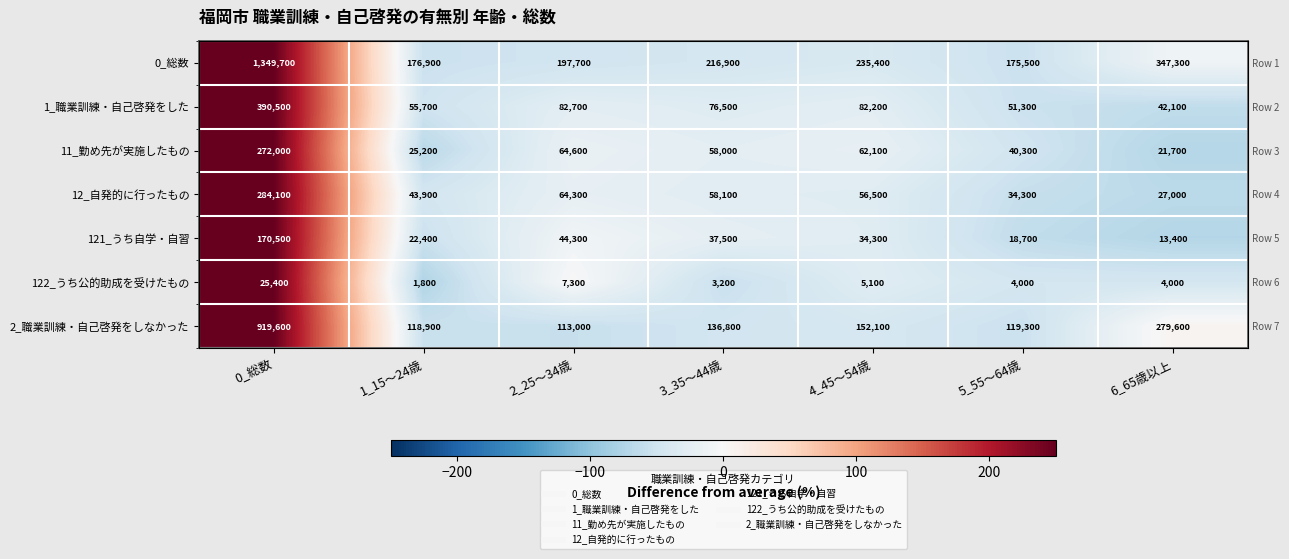

At which label does 1_職業訓練・自己啓発をした first exceed -31?

0_総数